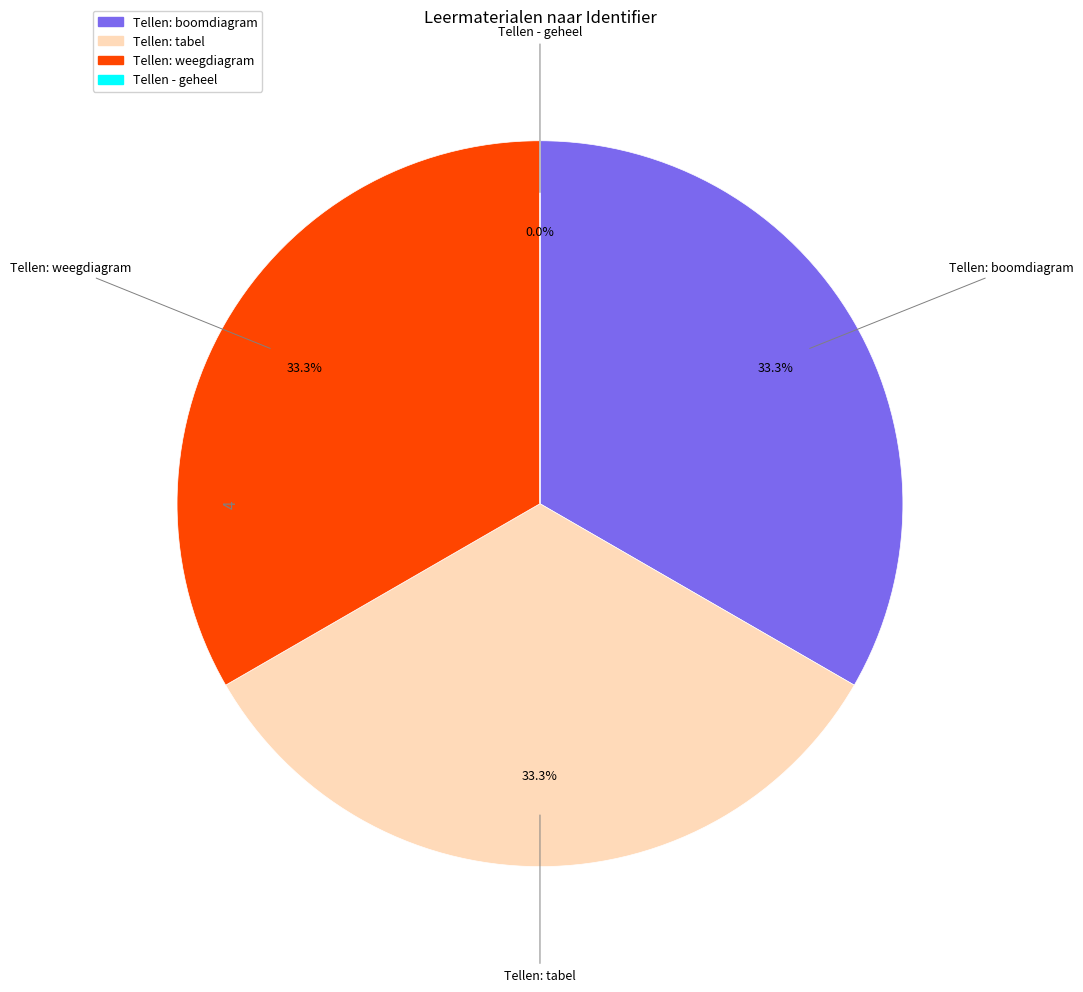

What is the ratio of the value at Tellen: weegdiagram to the value at Tellen: tabel?

1.0